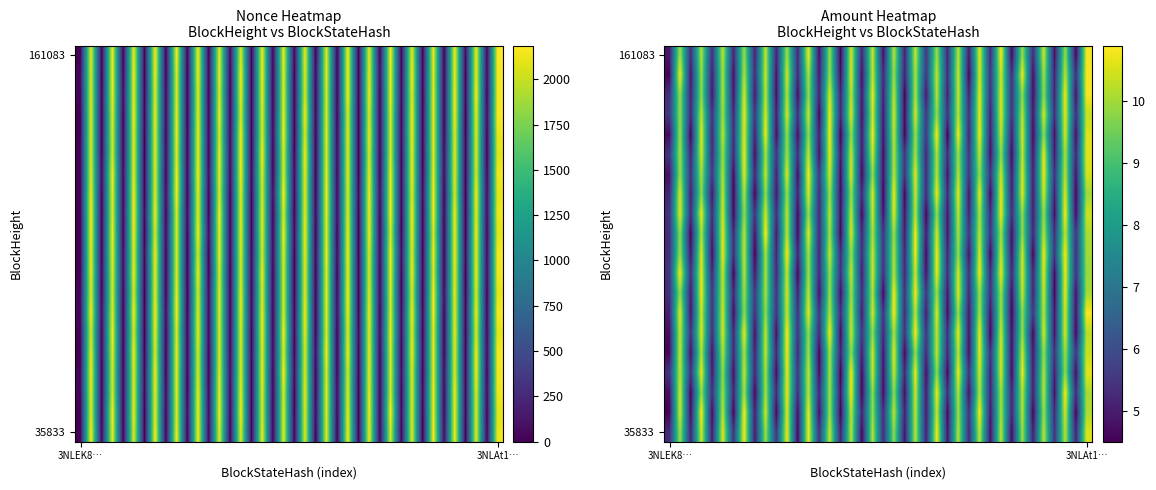

What is the difference between the highest and lowest values at 3NLEK8…?

1.0